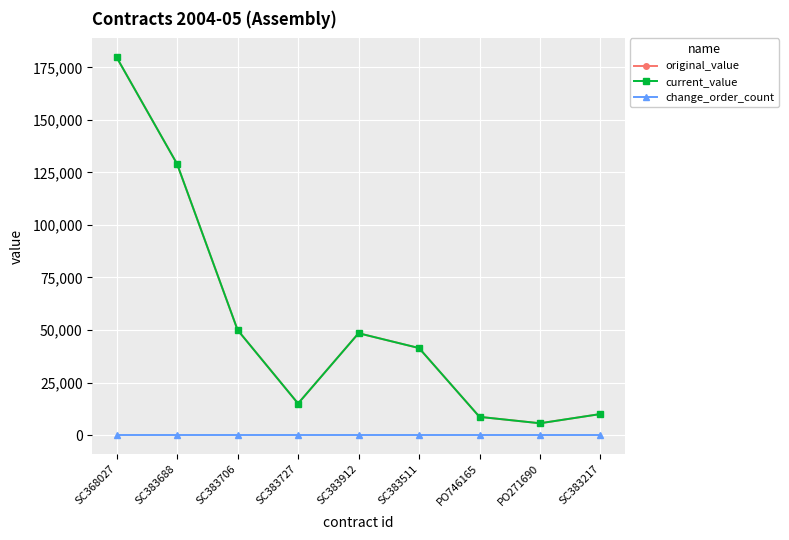

Is the value of change_order_count at PO746165 greater than the value of original_value at SC368027?

No